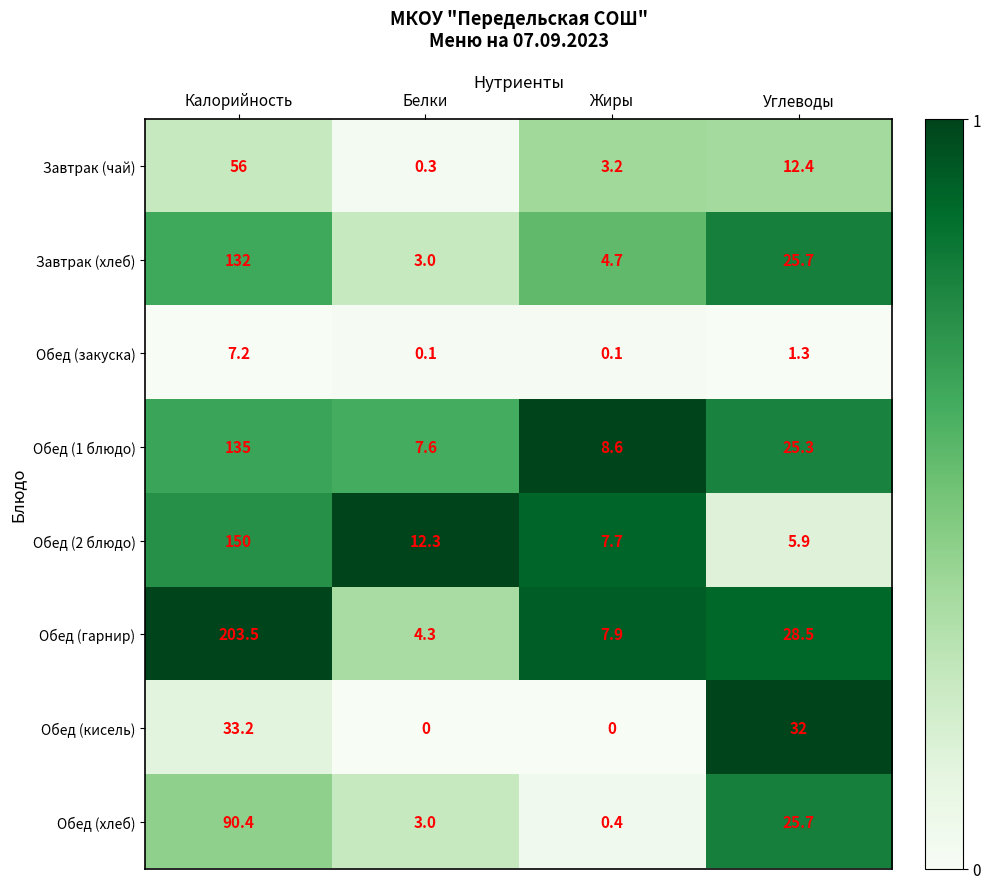

What is the greatest value displayed?

203.5